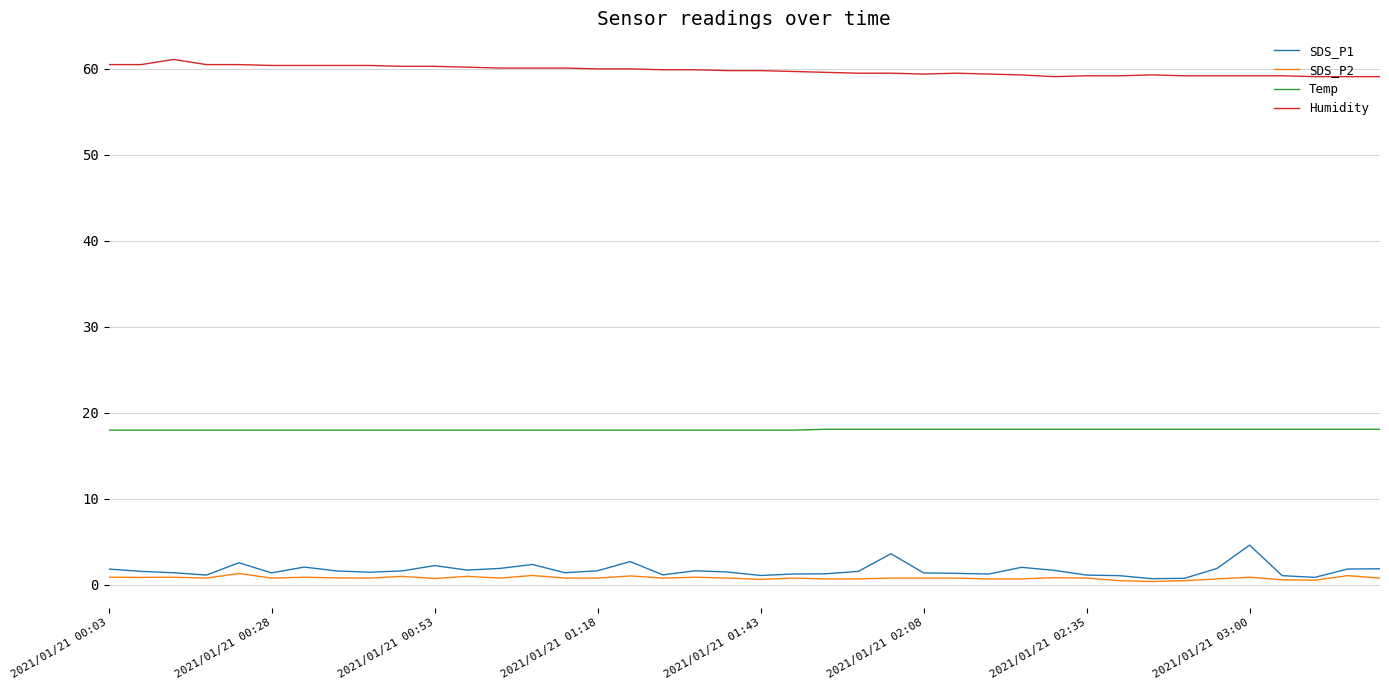

Rank the series by their maximum value, from lowest to highest.

SDS_P2, SDS_P1, Temp, Humidity